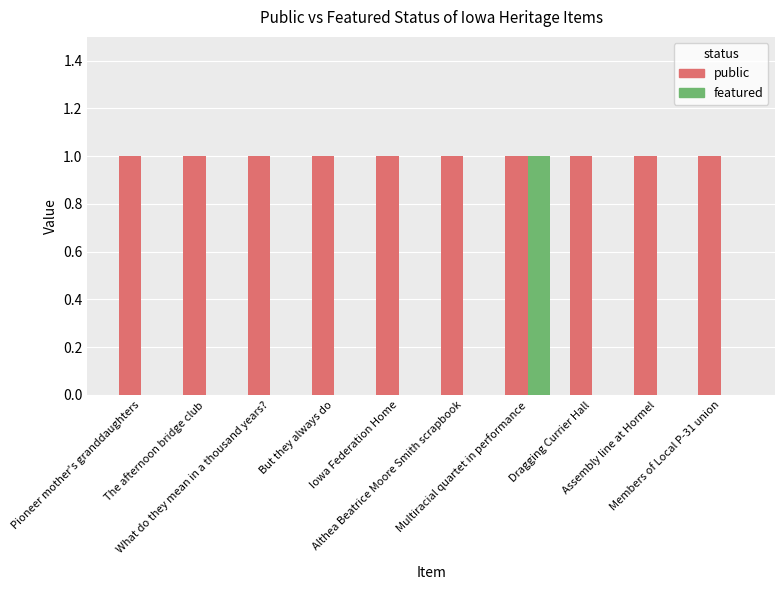

Which series has the largest total across all categories?

public